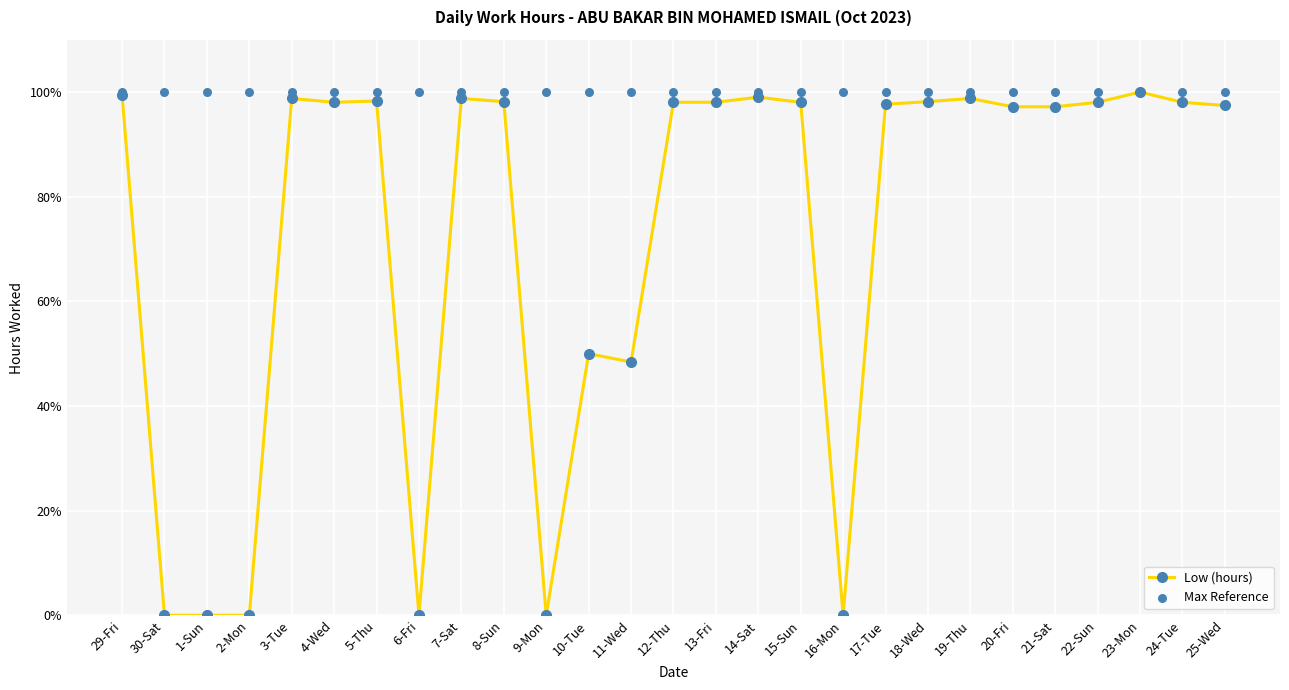

Is the value of Max Reference at 22-Sun greater than the value of Low (hours) at 9-Mon?

Yes